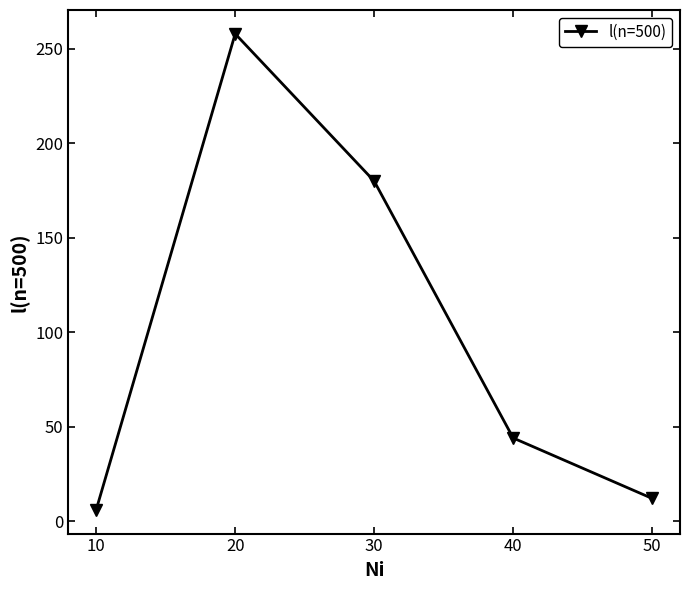

Where does the data first go above 44?

20